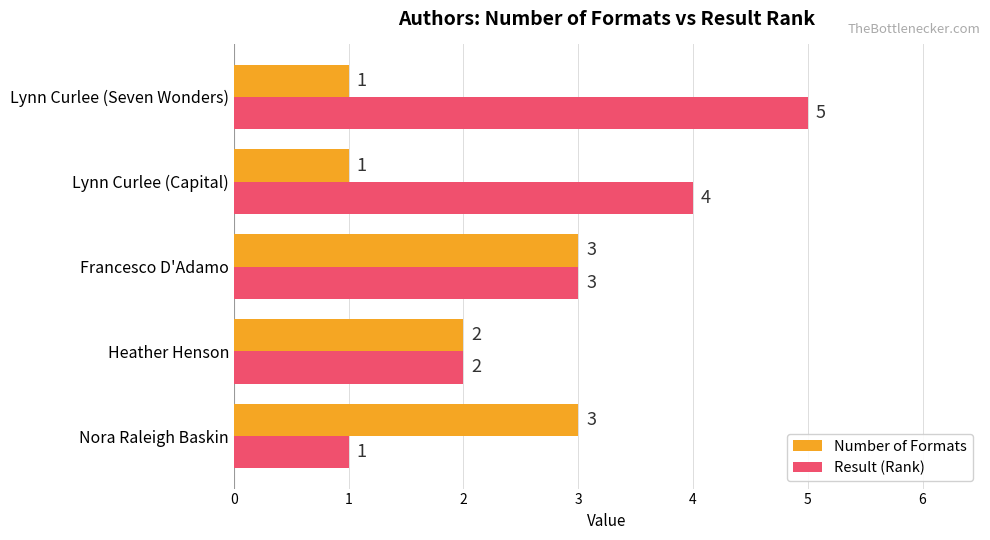

What is the difference between the highest and lowest values at Lynn Curlee (Seven Wonders)?

4